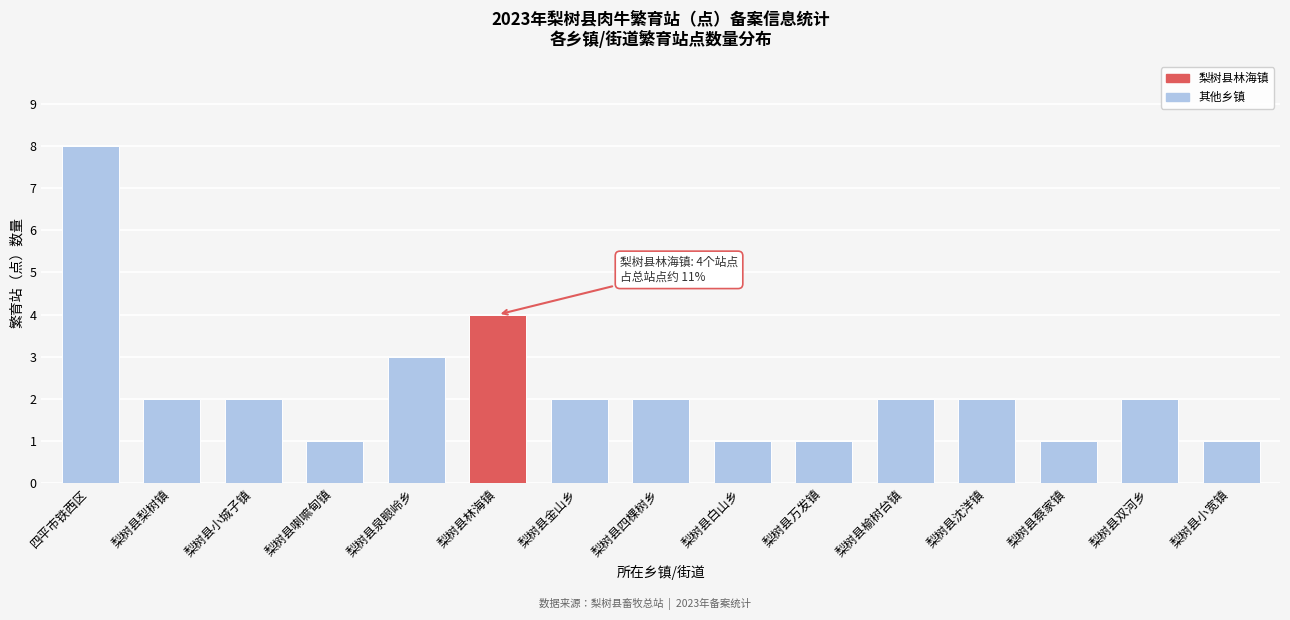

Reading left to right, list all the values displayed in this chart.

8	2	2	1	3	4	2	2	1	1	2	2	1	2	1